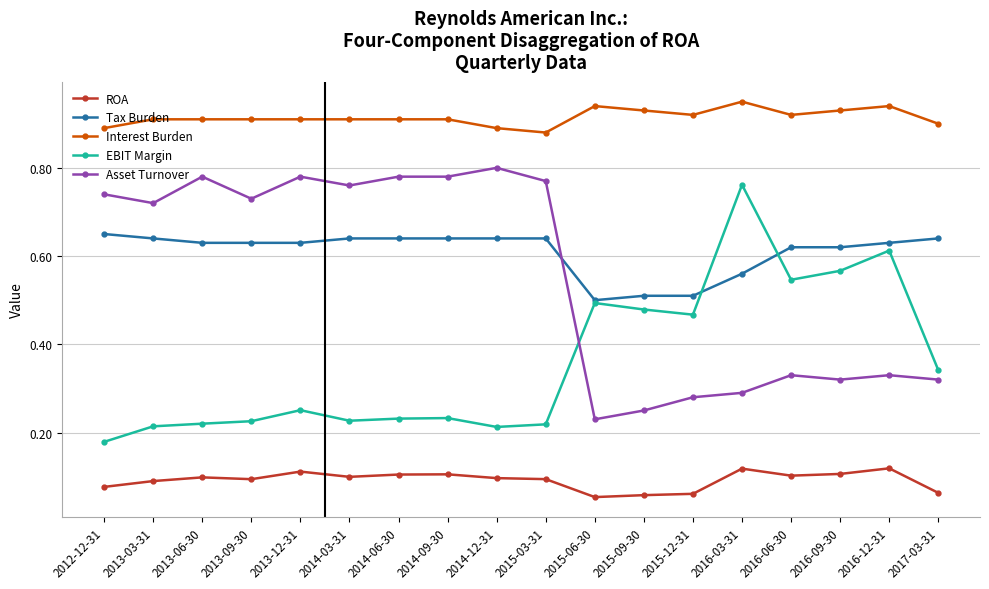

Does the chart have visible grid lines?

Yes